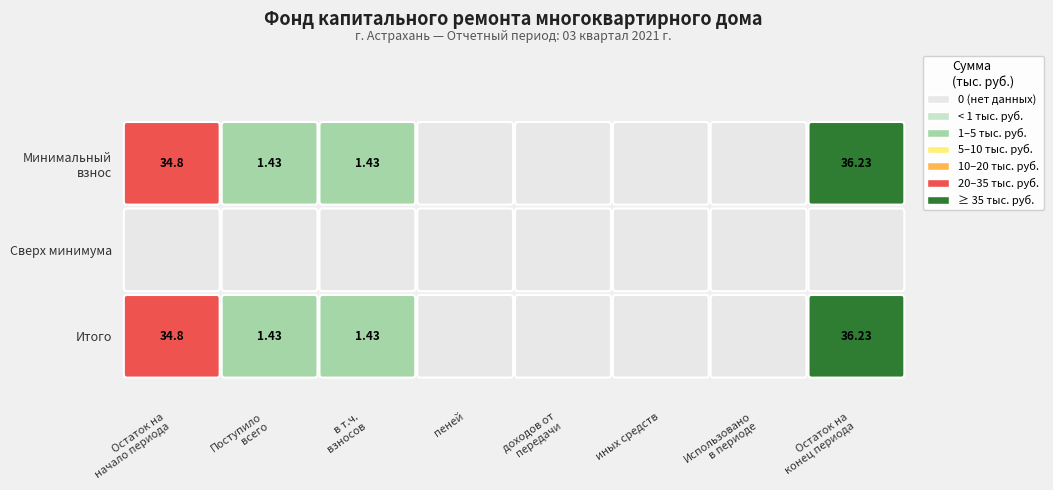

At иных средств, list the series in order from largest to smallest.

за счет минимального взноса, сверх минимального размера взноса, Итого фонд капитального ремонта